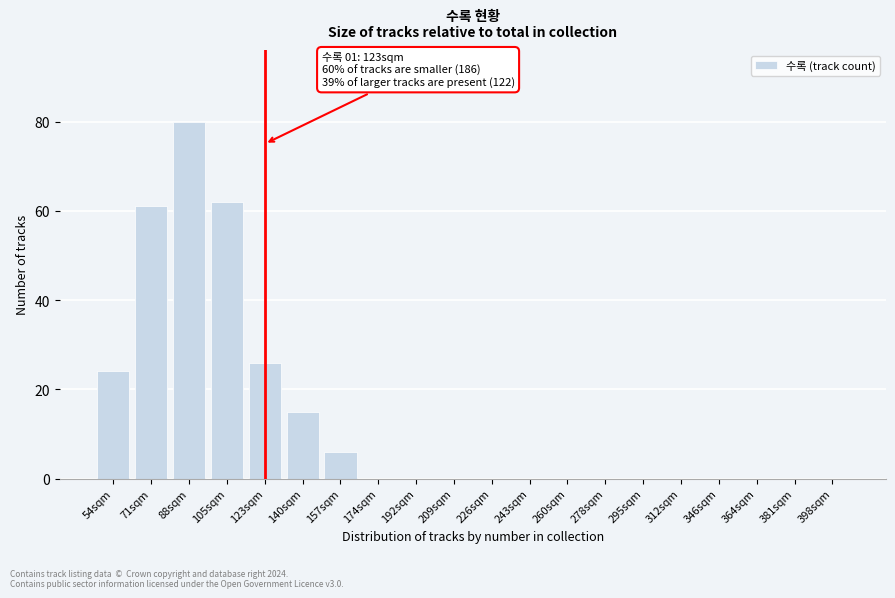

Reading right to left, transcribe all the data shown in this chart.

398sqm=0	381sqm=0	364sqm=0	346sqm=0	312sqm=0	295sqm=0	278sqm=0	260sqm=0	243sqm=0	226sqm=0	209sqm=0	192sqm=0	174sqm=0	157sqm=6	140sqm=15	123sqm=26	105sqm=62	88sqm=80	71sqm=61	54sqm=24